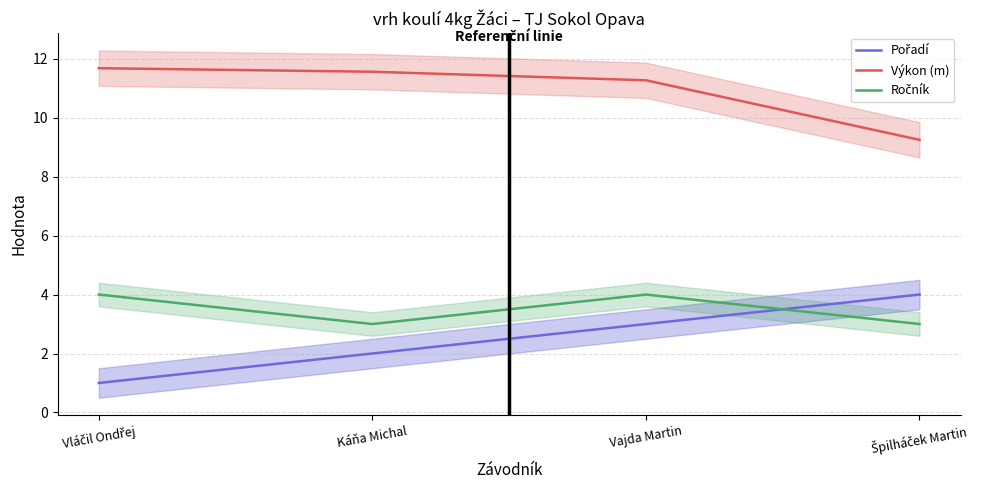

True or false: Výkon (m) has more than 1 interior local peaks.

False